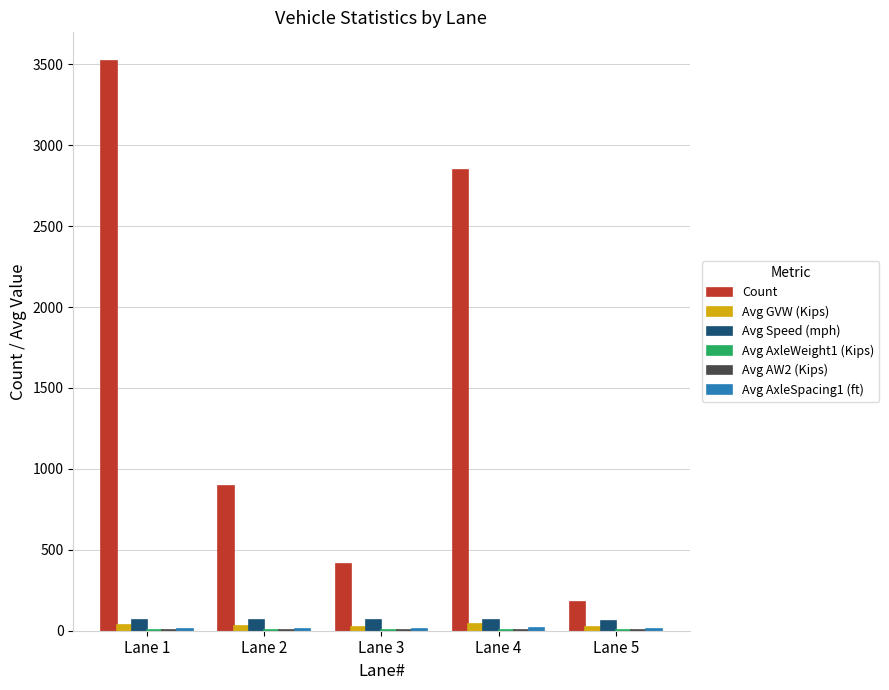

Which series changed the most between Lane 2 and Lane 3?

Count